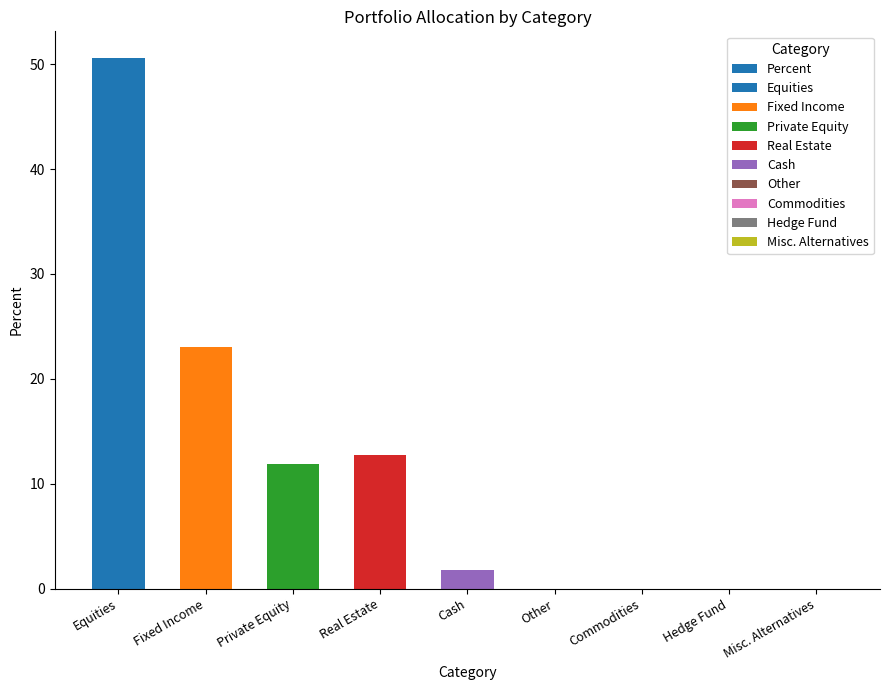

How many values are above zero?

5